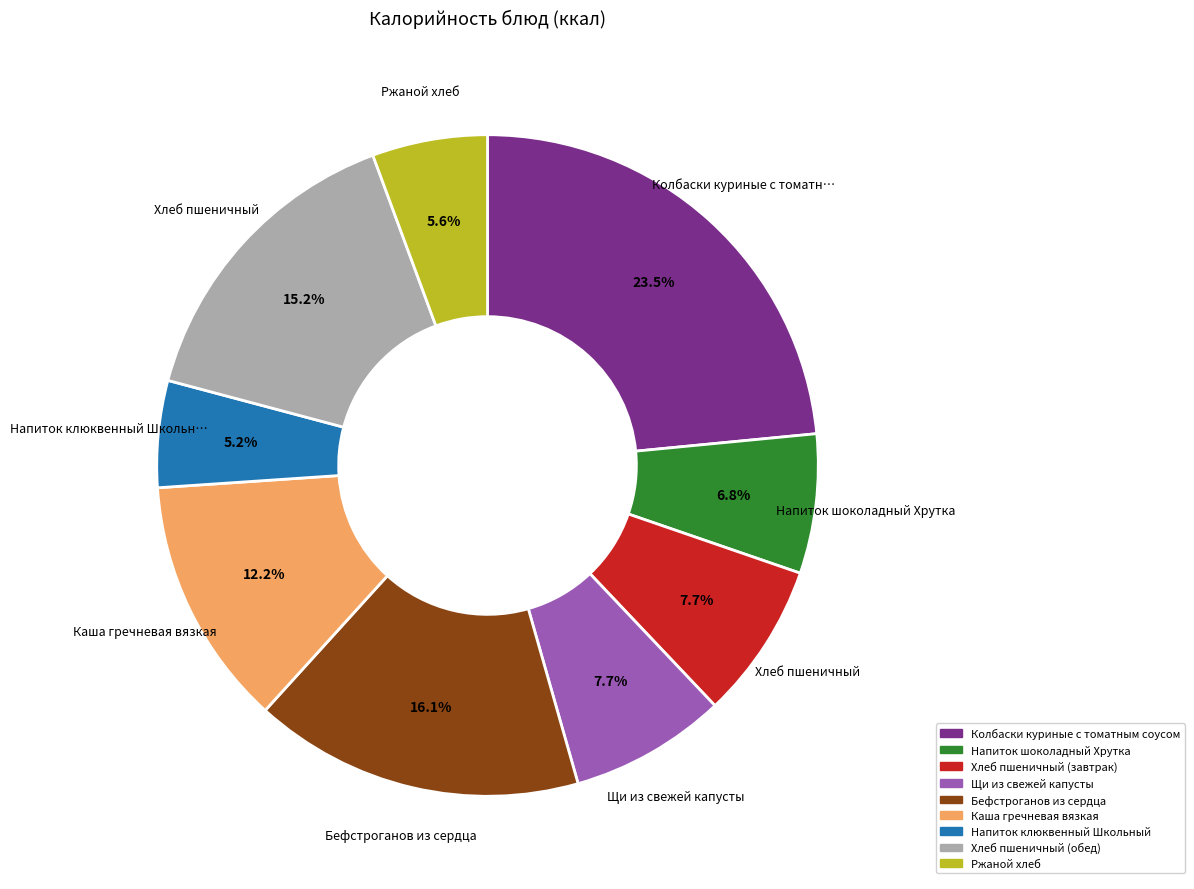

Is there any slice that represents more than half of the pie?

No